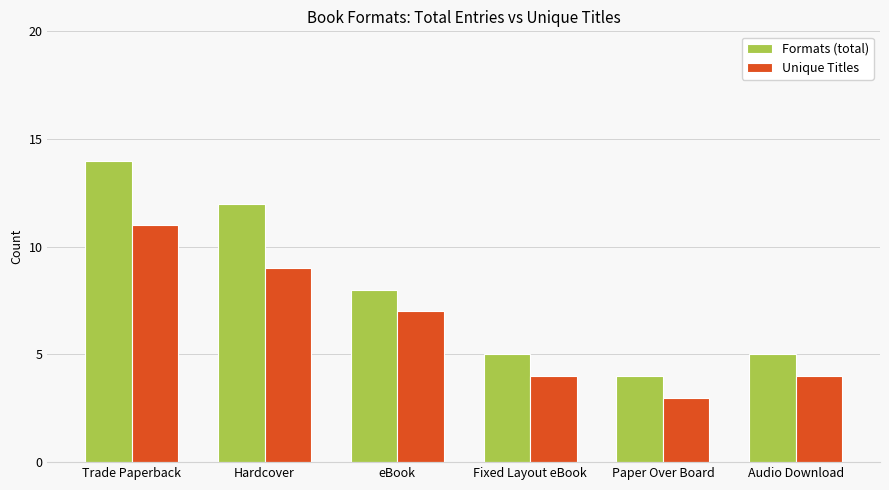

What is the label of the 4th bar from the left?

Fixed Layout eBook